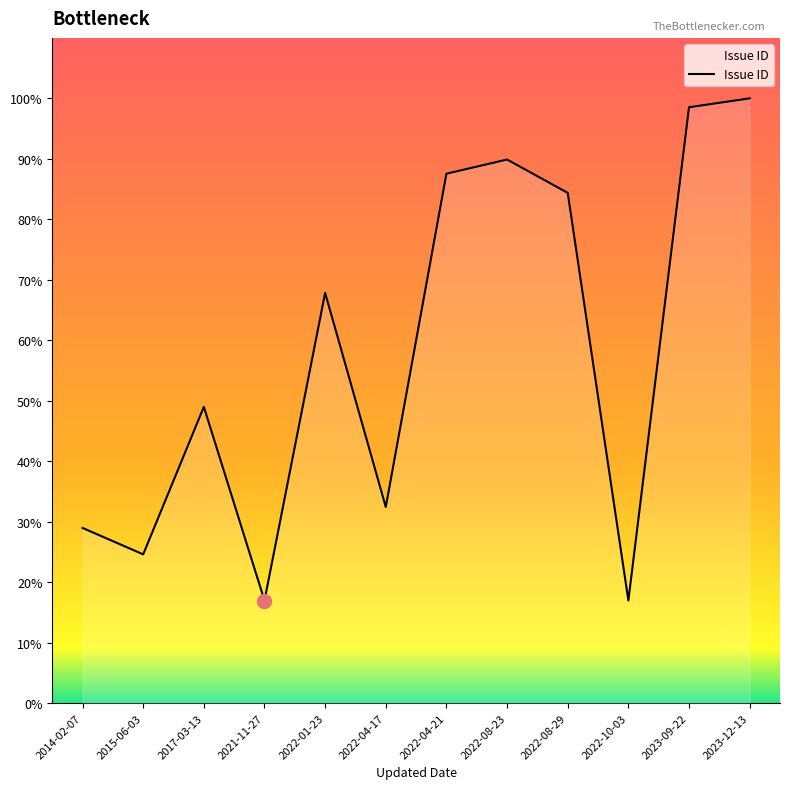

Does the chart have visible grid lines?

No